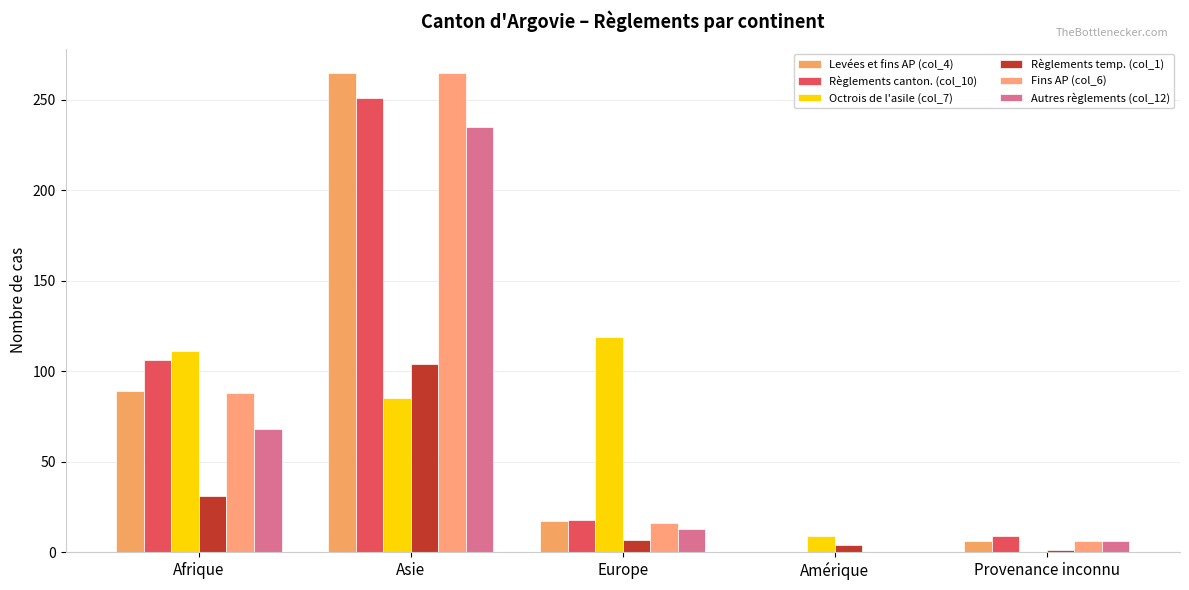

Rank the categories by Levées et fins AP (col_4) value from highest to lowest.

Asie, Afrique, Europe, Provenance inconnu, Amérique